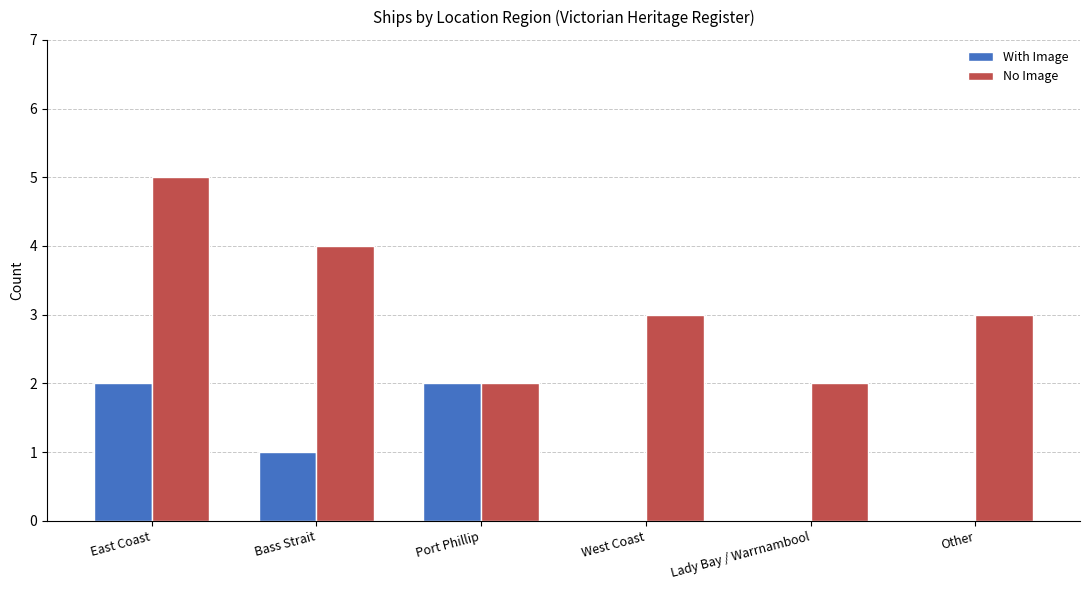

What is the sum of all With Image values?

5